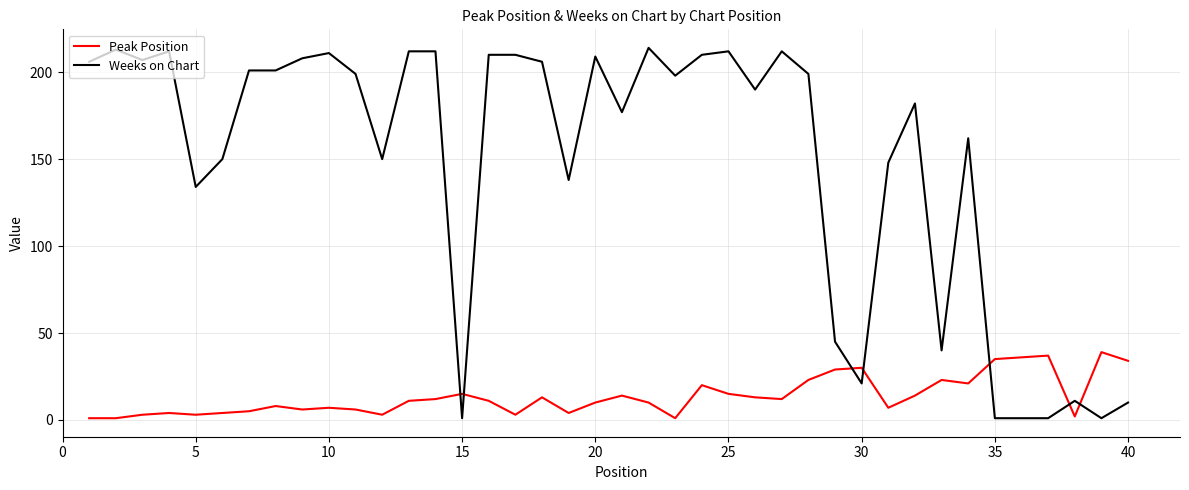

Which series has the largest range (max minus min)?

Weeks on Chart